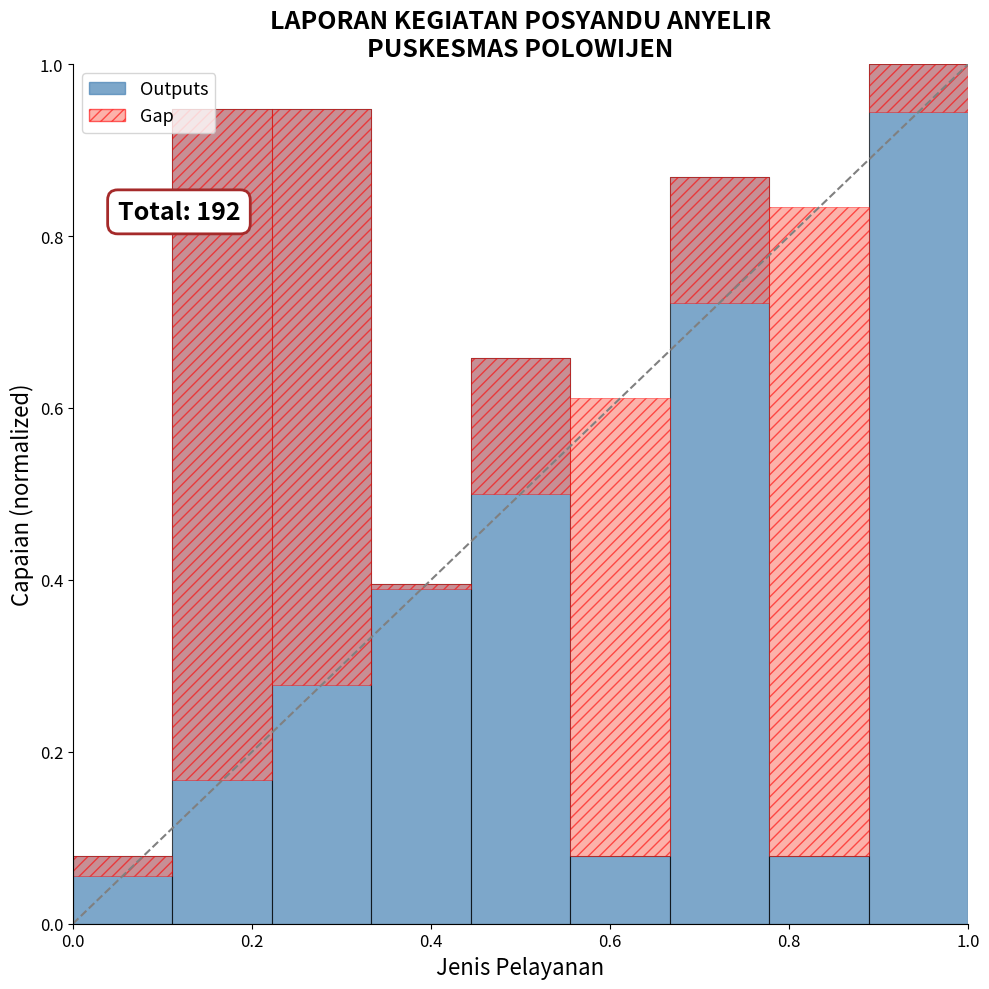

What is the difference between the maximum and second lowest values?

0.9